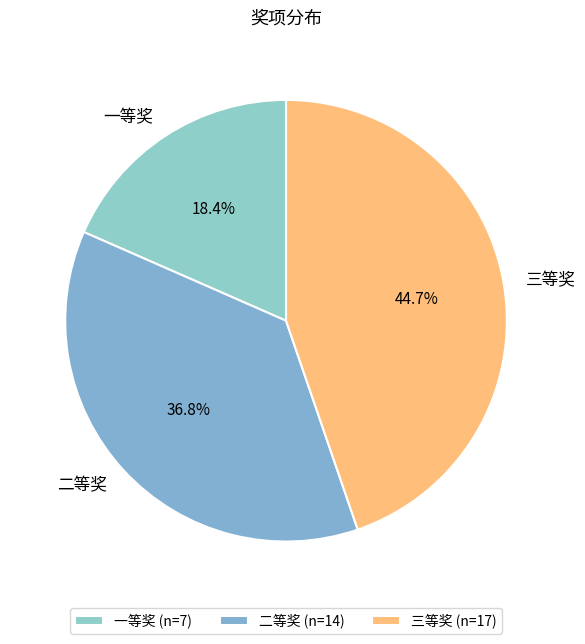

What percentage is the 三等奖 slice, to the nearest percent?

45%